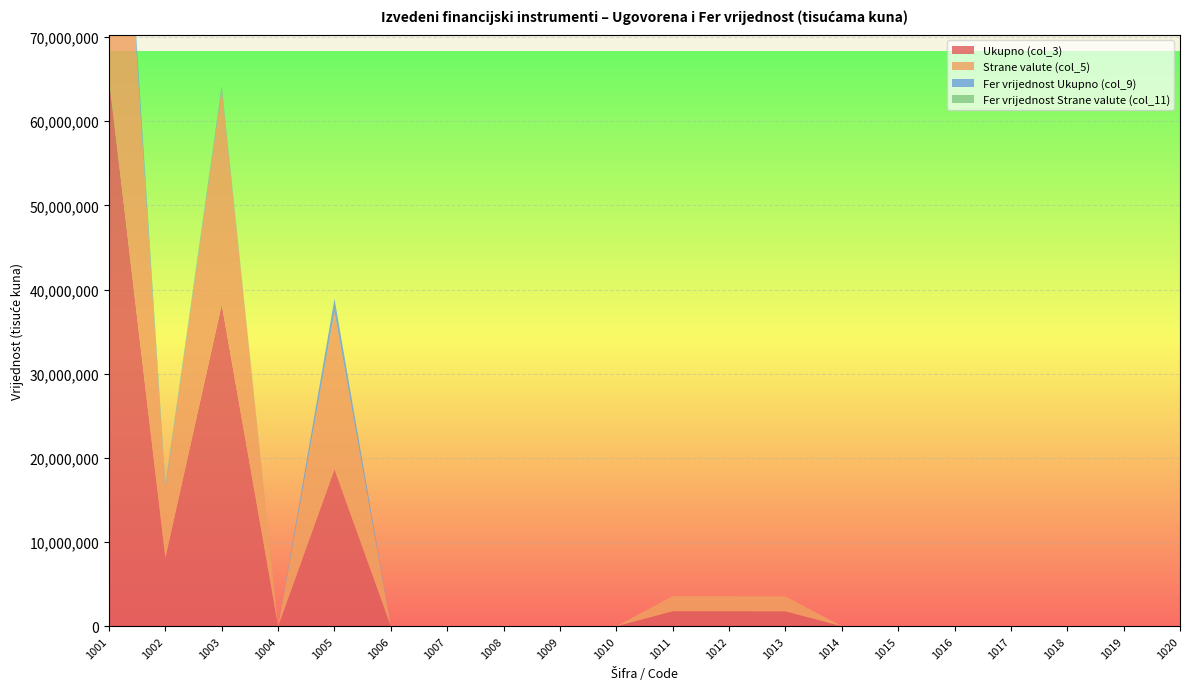

Reading right to left, list all the values displayed in this chart.

Ukupno (col_3): 1020=0	1019=0	1018=0	1017=3375	1016=3375	1015=0	1014=4930	1013=1775052	1012=1779982	1011=1783357	1010=0	1009=0	1008=10789	1007=0	1006=10789	1005=18665362	1004=0	1003=38235816	1002=8148039	1001=65049217
Strane valute (col_5): 1020=0	1019=0	1018=0	1017=3375	1016=3375	1015=0	1014=4930	1013=1775052	1012=1779982	1011=1783357	1010=0	1009=0	1008=0	1007=0	1006=0	1005=18665362	1004=0	1003=25638443	1002=8119708	1001=52423513
Fer vrijednost Ukupno (col_9): 1020=0	1019=0	1018=0	1017=0	1016=0	1015=0	1014=4	1013=163	1012=166	1011=166	1010=0	1009=0	1008=132	1007=0	1006=132	1005=1576716	1004=0	1003=255669	1002=289909	1001=2122293
Fer vrijednost Strane valute (col_11): 1020=0	1019=0	1018=0	1017=0	1016=0	1015=0	1014=4	1013=163	1012=166	1011=166	1010=0	1009=0	1008=0	1007=0	1006=0	1005=0	1004=0	1003=74656	1002=289766	1001=364422